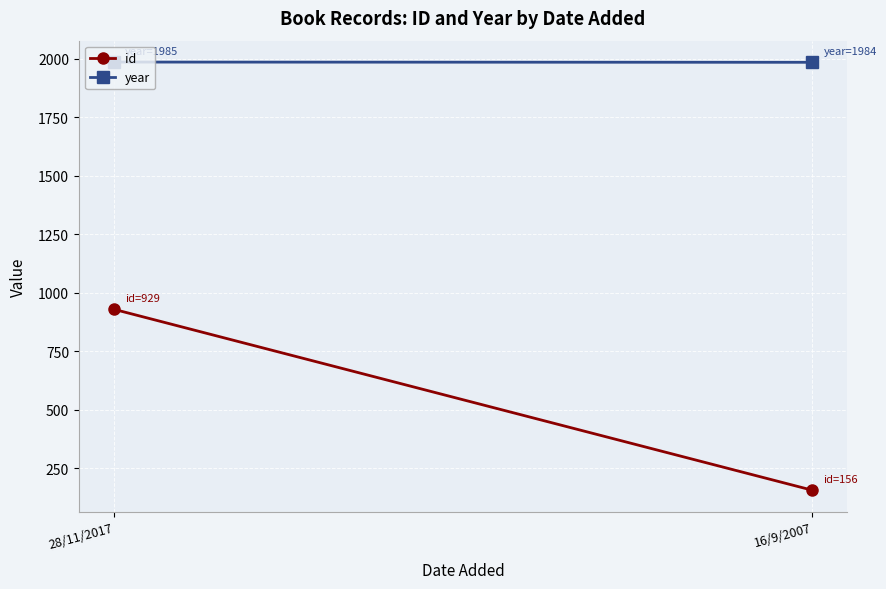

Which series changed the most between 28/11/2017 and 16/9/2007?

id